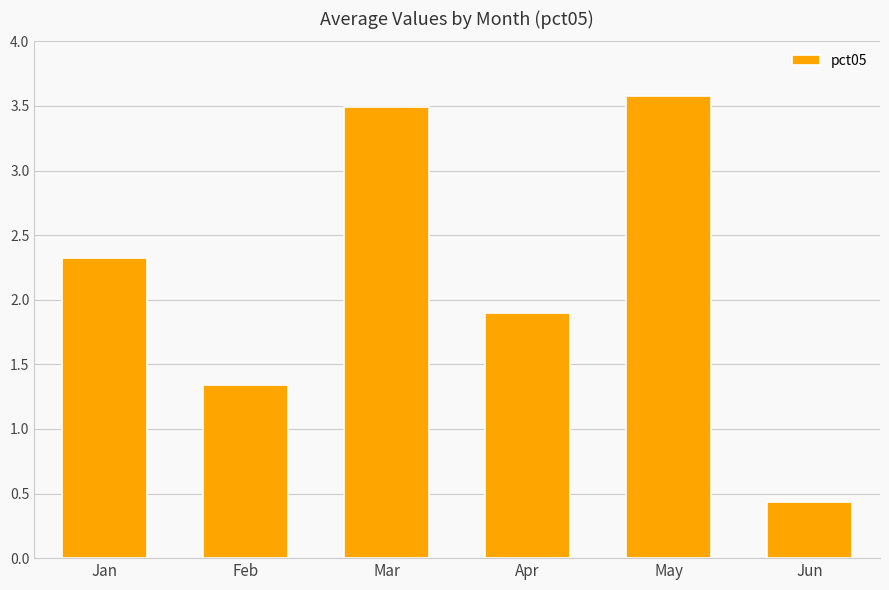

How many bars are there in total?

6